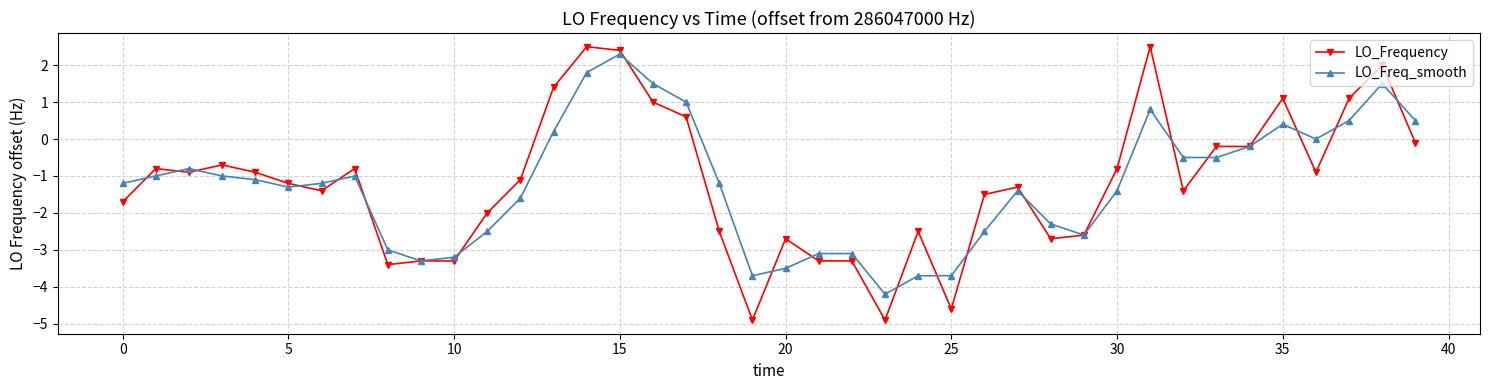

What are all the series names shown in the legend?

LO_Frequency, LO_Freq_smooth